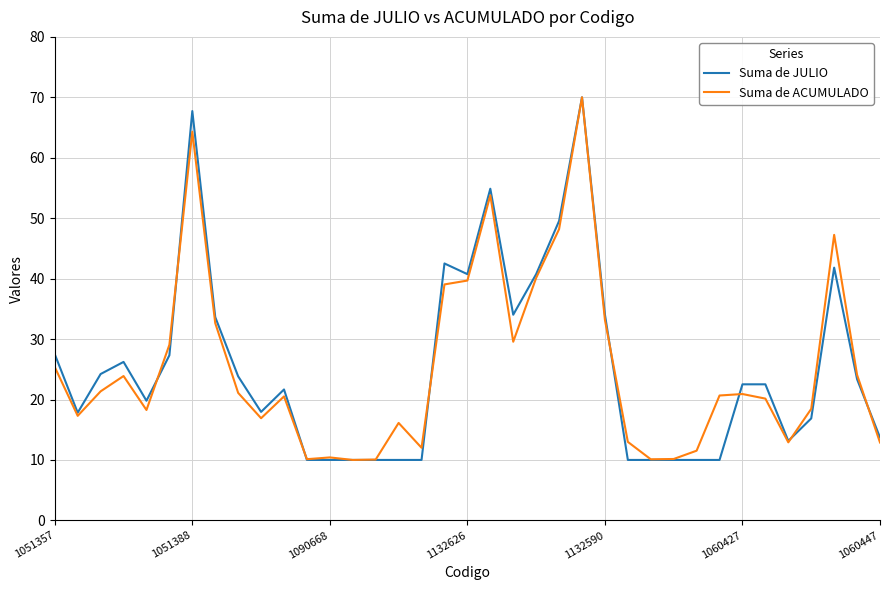

What is the lowest value of the Suma de ACUMULADO series?

10.0